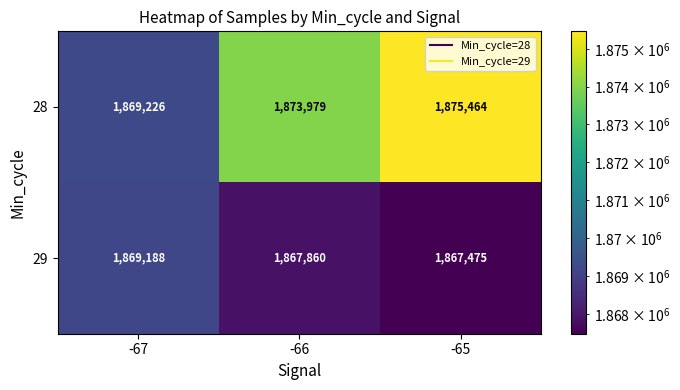

Count the 28 values in the range 1869226 to 1875464.

3